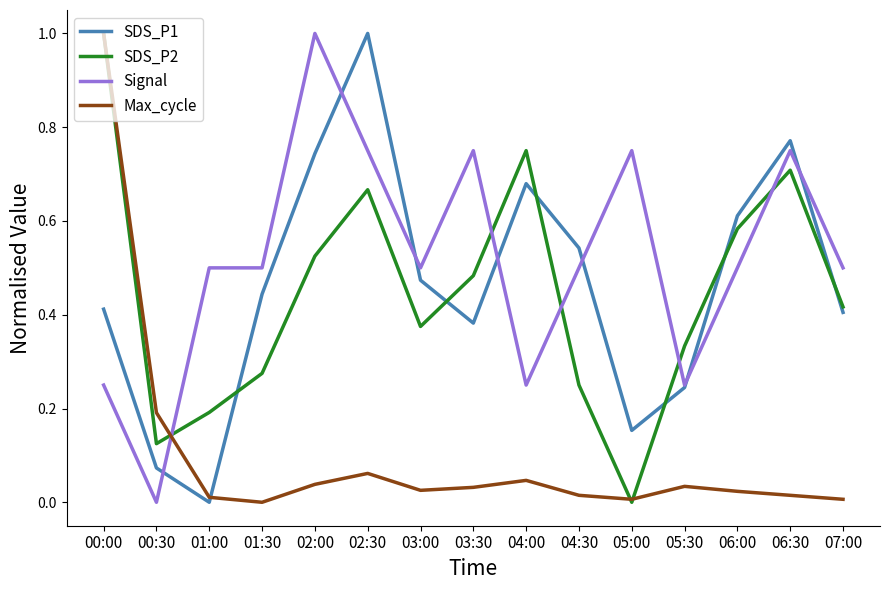

Where is the first local minimum for SDS_P1?

01:00